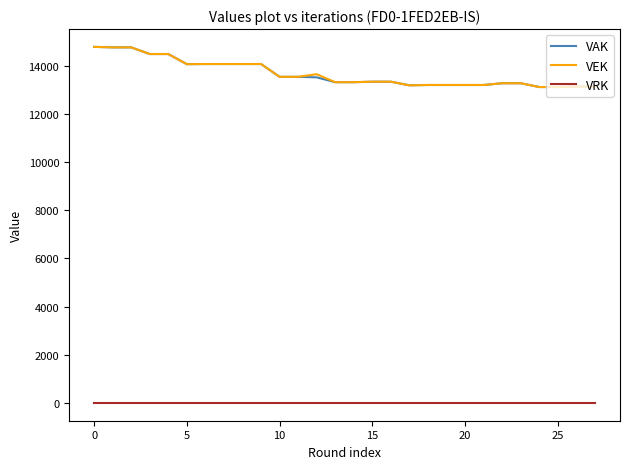

At how many categories does at least one series exceed 6501?

28